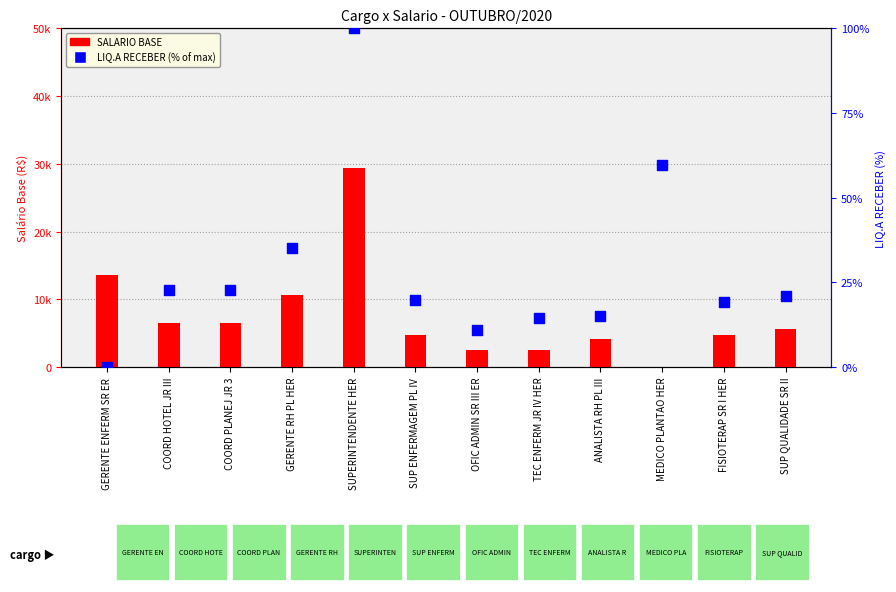

What is the total value across all series at SUPERINTENDENTE HER?

29550.7